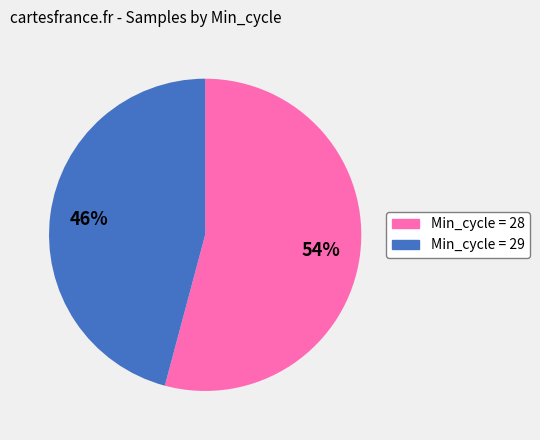

Does any single category account for the majority?

Yes